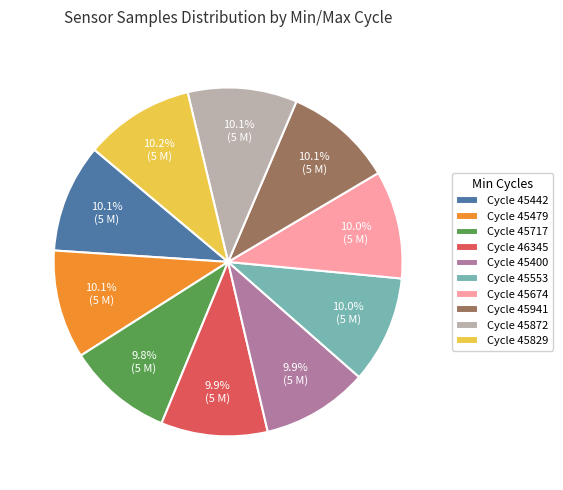

Is there a majority slice in this chart?

No